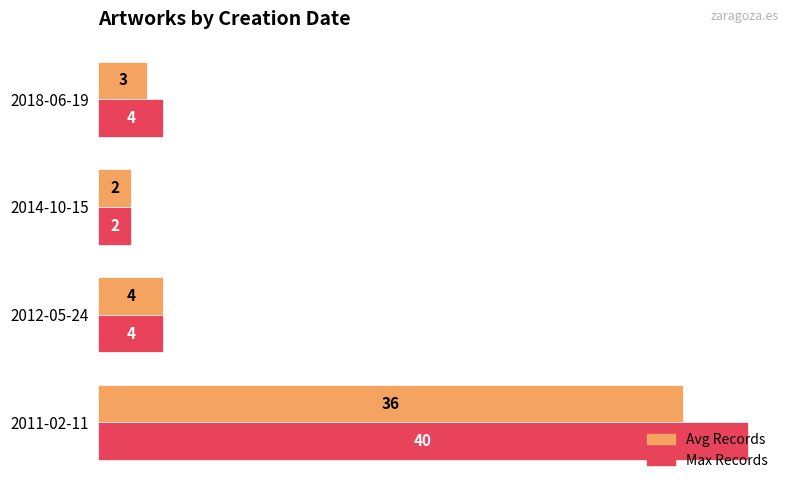

Which series has the widest spread of values?

Max Records